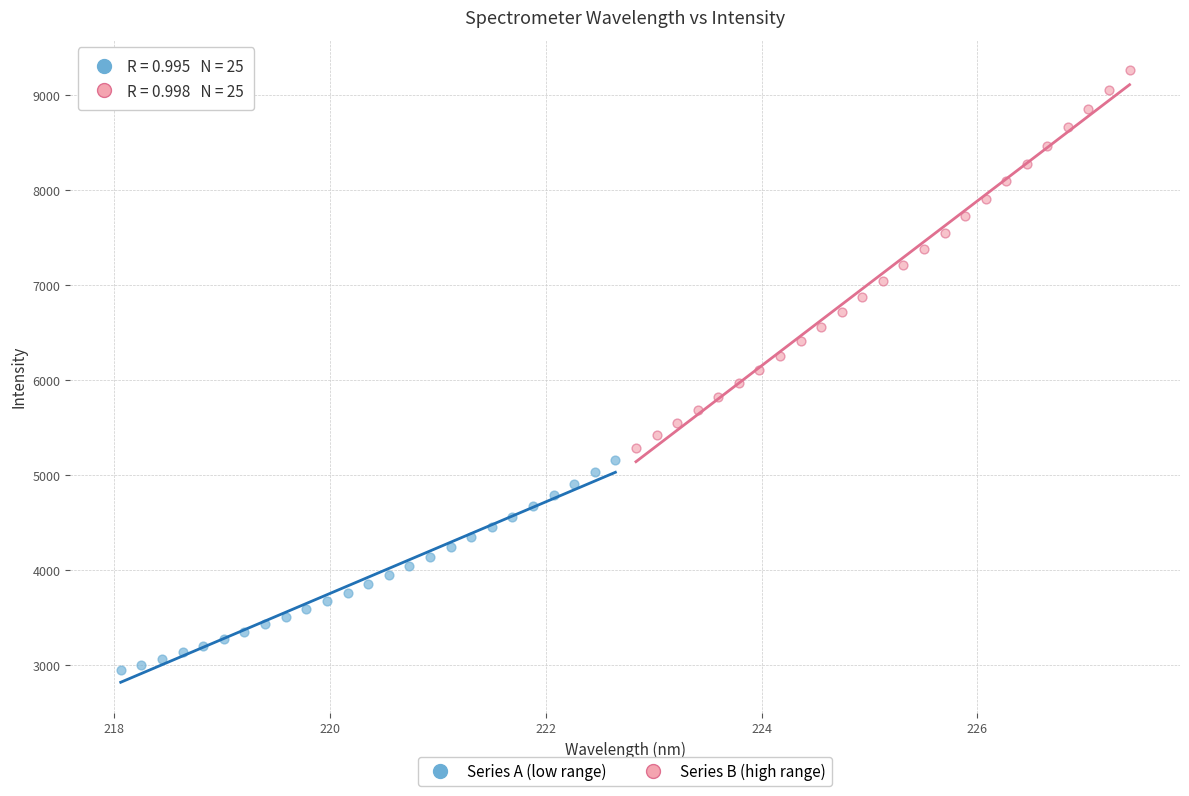

Which series reaches the minimum Y coordinate?

Series A (low range)